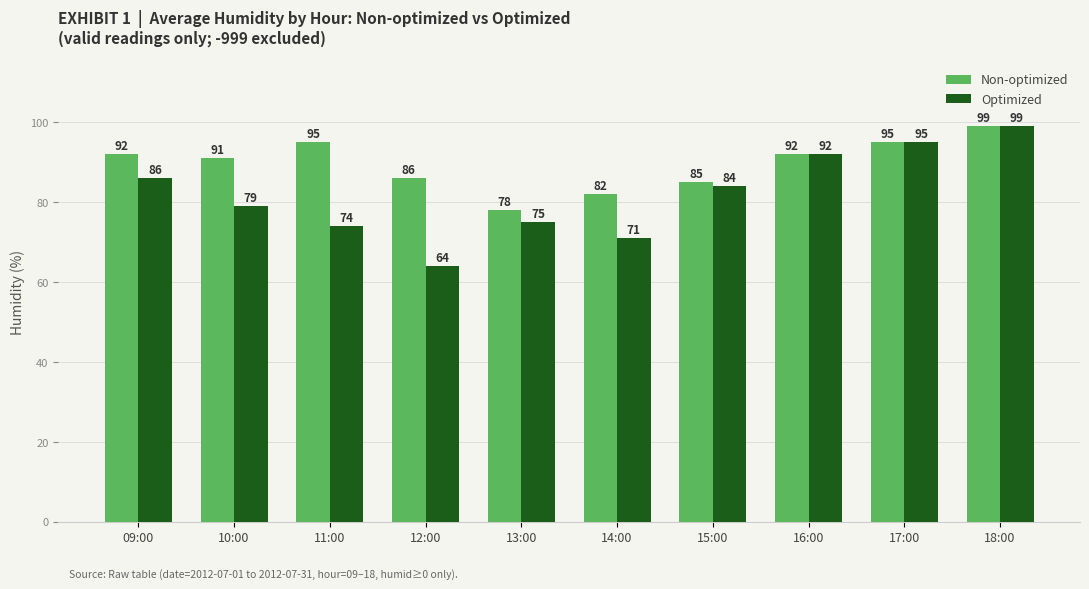

At which category is the sum across all series the highest?

18:00